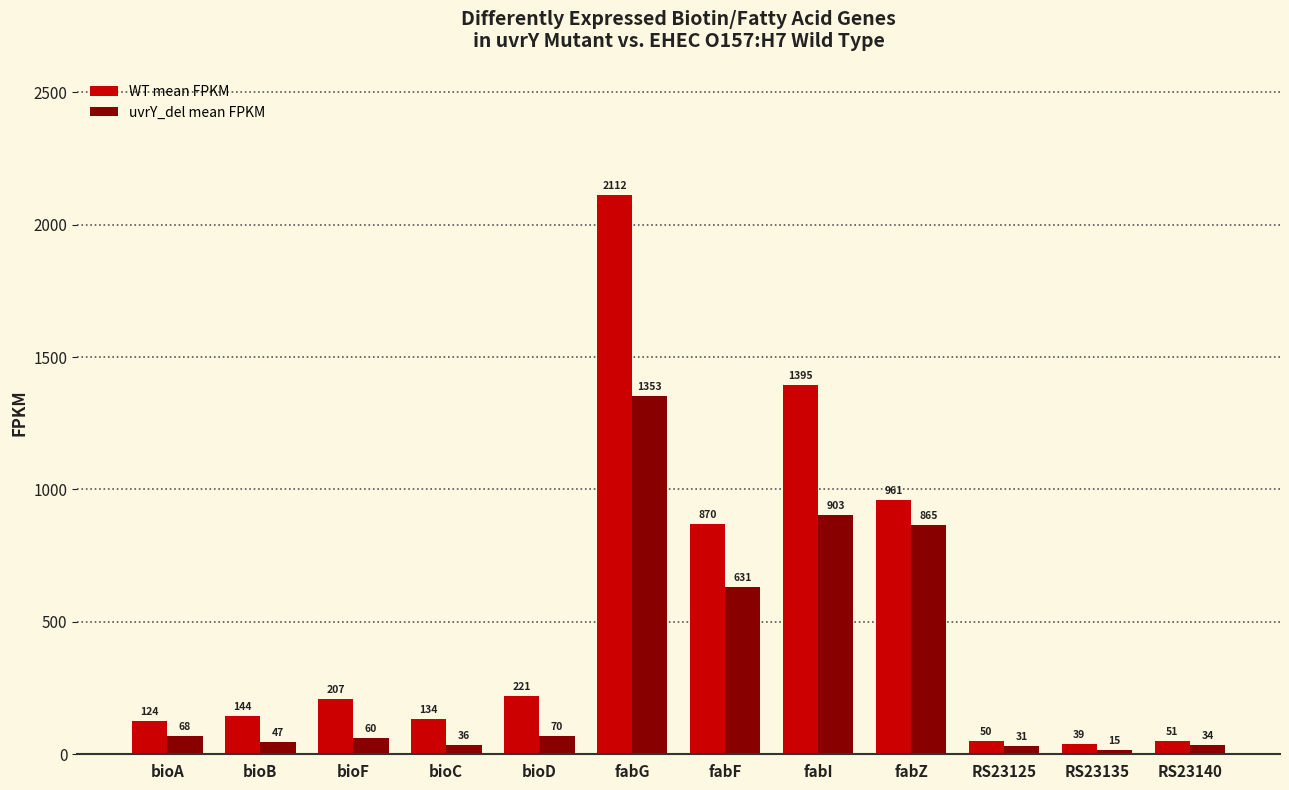

What is the sum of the WT mean FPKM values at RS23125 and bioB?

193.8